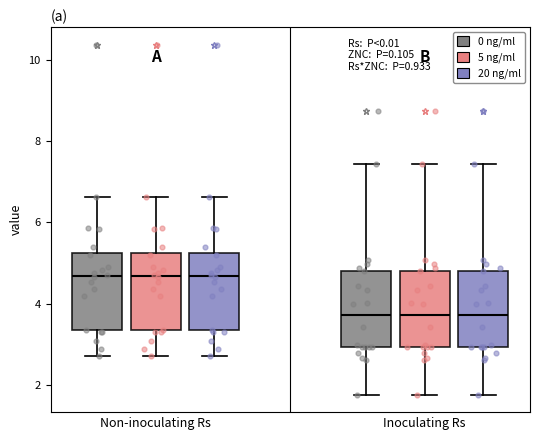

Reading left to right, transcribe this box plot: for each box, give where its median line is, the range the box spans, and where its two whiskers end, as read against the y-axis. The values are not printed on the chart, so give them approximately, as read against the axis.

Non-inoculating Rs (0 ng/ml): median 4.6, box 3.4 to 5.2, whiskers 2.8 to 6.6
Non-inoculating Rs (5 ng/ml): median 4.6, box 3.4 to 5.2, whiskers 2.8 to 6.6
Non-inoculating Rs (20 ng/ml): median 4.6, box 3.4 to 5.2, whiskers 2.8 to 6.6
Inoculating Rs (0 ng/ml): median 3.8, box 3.0 to 4.8, whiskers 1.8 to 7.4
Inoculating Rs (5 ng/ml): median 3.8, box 3.0 to 4.8, whiskers 1.8 to 7.4
Inoculating Rs (20 ng/ml): median 3.8, box 3.0 to 4.8, whiskers 1.8 to 7.4